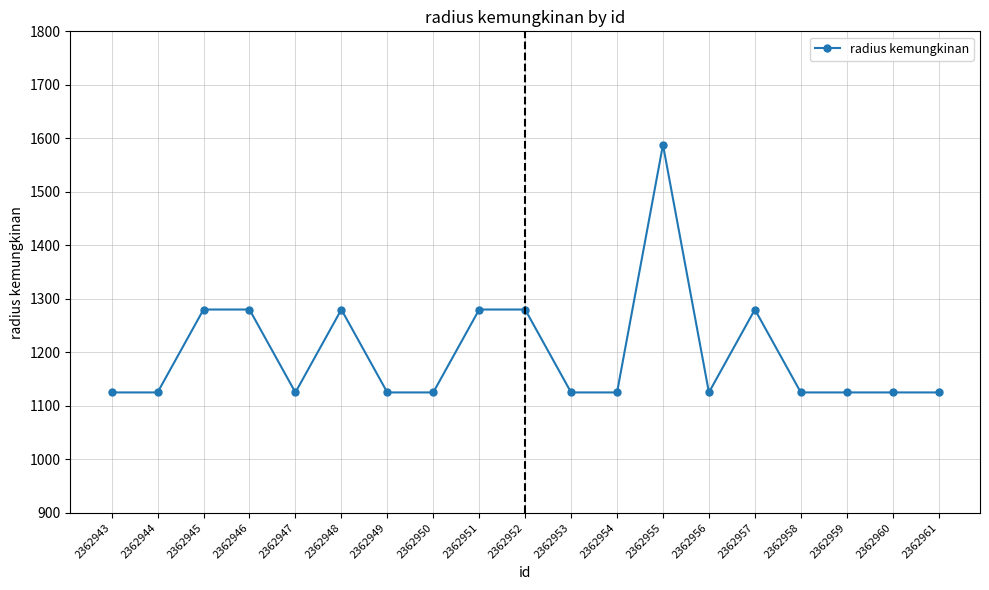

At which category does the chart reach its peak across all series?

2362955